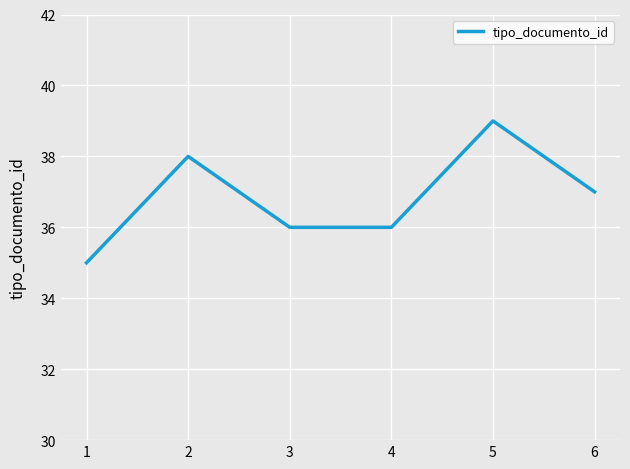

At which category does the chart reach its minimum across all series?

1